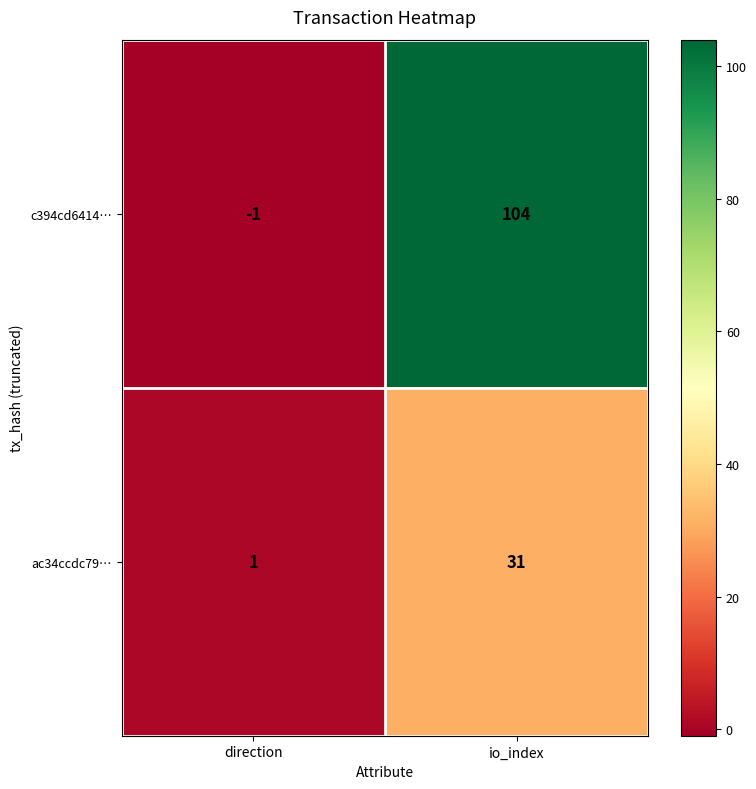

Which series has the largest range (max minus min)?

c394cd6414…